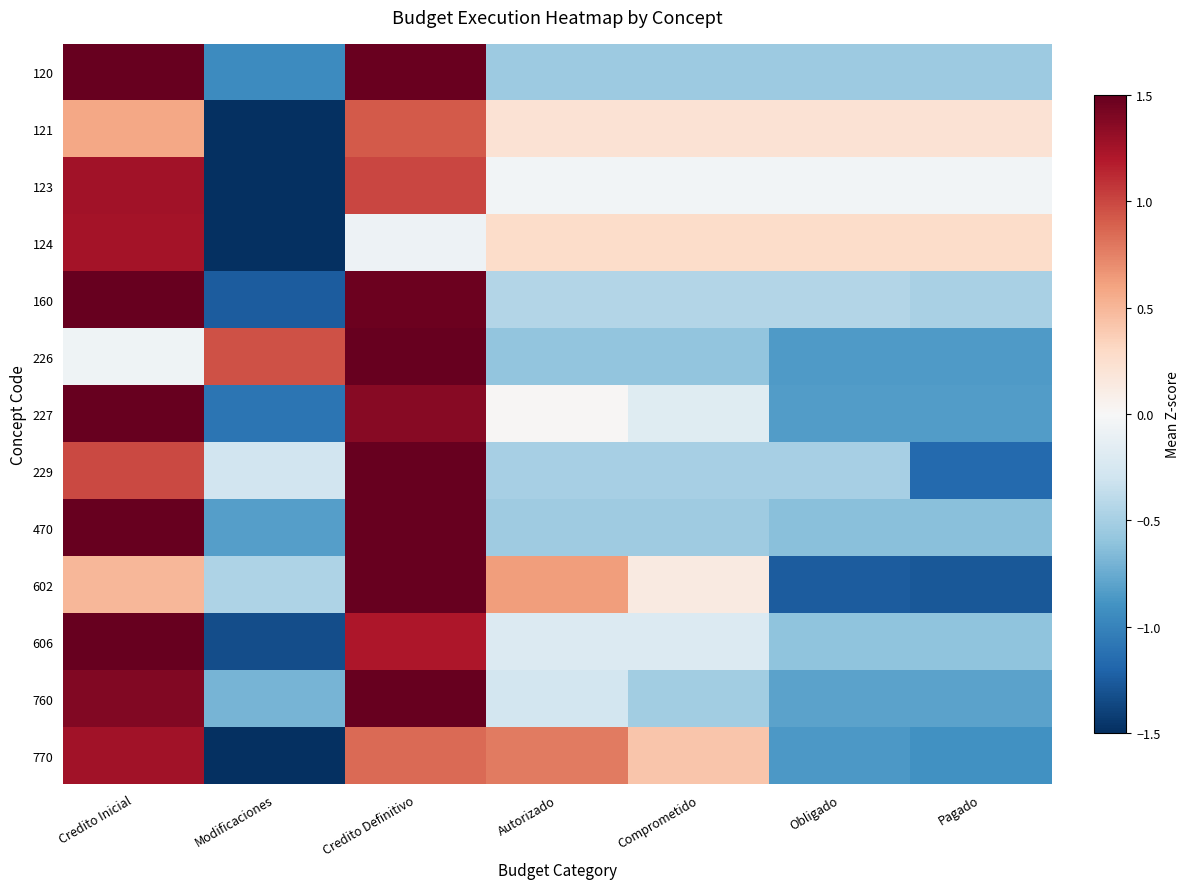

Reading right to left, extract all data points from this chart.

120: Pagado=-0.5	Obligado=-0.5	Comprometido=-0.5	Autorizado=-0.5	Credito Definitivo=1.5	Modificaciones=-0.9	Credito Inicial=1.6
121: Pagado=0.2	Obligado=0.2	Comprometido=0.2	Autorizado=0.2	Credito Definitivo=0.9	Modificaciones=-2.4	Credito Inicial=0.6
123: Pagado=-0.0	Obligado=-0.0	Comprometido=-0.0	Autorizado=-0.0	Credito Definitivo=1.0	Modificaciones=-2.1	Credito Inicial=1.3
124: Pagado=0.3	Obligado=0.3	Comprometido=0.3	Autorizado=0.3	Credito Definitivo=-0.1	Modificaciones=-2.3	Credito Inicial=1.2
160: Pagado=-0.5	Obligado=-0.4	Comprometido=-0.4	Autorizado=-0.4	Credito Definitivo=1.5	Modificaciones=-1.2	Credito Inicial=1.6
226: Pagado=-0.8	Obligado=-0.8	Comprometido=-0.6	Autorizado=-0.6	Credito Definitivo=2.0	Modificaciones=1.0	Credito Inicial=-0.1
227: Pagado=-0.8	Obligado=-0.8	Comprometido=-0.2	Autorizado=0.0	Credito Definitivo=1.4	Modificaciones=-1.1	Credito Inicial=1.6
229: Pagado=-1.2	Obligado=-0.5	Comprometido=-0.5	Autorizado=-0.5	Credito Definitivo=2.0	Modificaciones=-0.3	Credito Inicial=1.0
470: Pagado=-0.6	Obligado=-0.6	Comprometido=-0.5	Autorizado=-0.5	Credito Definitivo=1.6	Modificaciones=-0.8	Credito Inicial=1.6
602: Pagado=-1.3	Obligado=-1.2	Comprometido=0.1	Autorizado=0.6	Credito Definitivo=1.7	Modificaciones=-0.5	Credito Inicial=0.5
606: Pagado=-0.6	Obligado=-0.6	Comprometido=-0.2	Autorizado=-0.2	Credito Definitivo=1.2	Modificaciones=-1.3	Credito Inicial=1.7
760: Pagado=-0.8	Obligado=-0.8	Comprometido=-0.5	Autorizado=-0.3	Credito Definitivo=1.7	Modificaciones=-0.7	Credito Inicial=1.4
770: Pagado=-0.9	Obligado=-0.9	Comprometido=0.4	Autorizado=0.8	Credito Definitivo=0.8	Modificaciones=-1.5	Credito Inicial=1.3